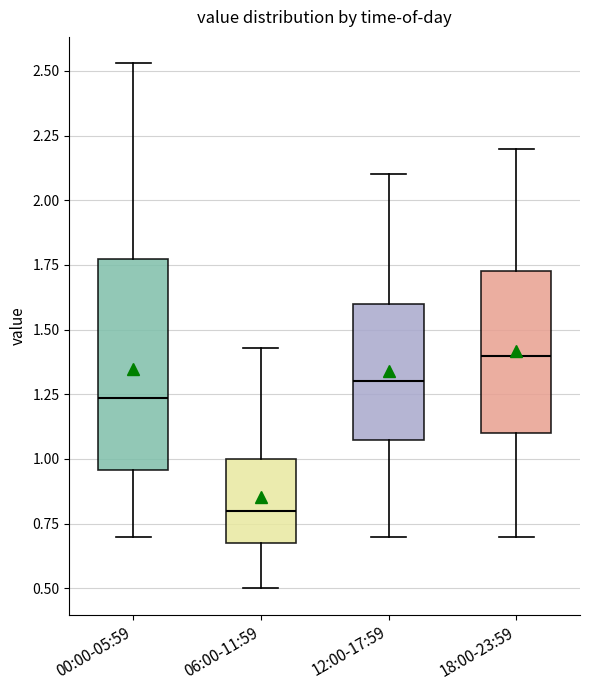

Reading left to right, transcribe this box plot: for each box, give where its median line is, the range the box spans, and where its two whiskers end, as read against the y-axis. The values are not printed on the chart, so give them approximately, as read against the axis.

00:00-05:59: median 1.25, box 0.95 to 1.75, whiskers 0.70 to 2.55
06:00-11:59: median 0.80, box 0.70 to 1.00, whiskers 0.50 to 1.45
12:00-17:59: median 1.30, box 1.10 to 1.60, whiskers 0.70 to 2.10
18:00-23:59: median 1.40, box 1.10 to 1.75, whiskers 0.70 to 2.20